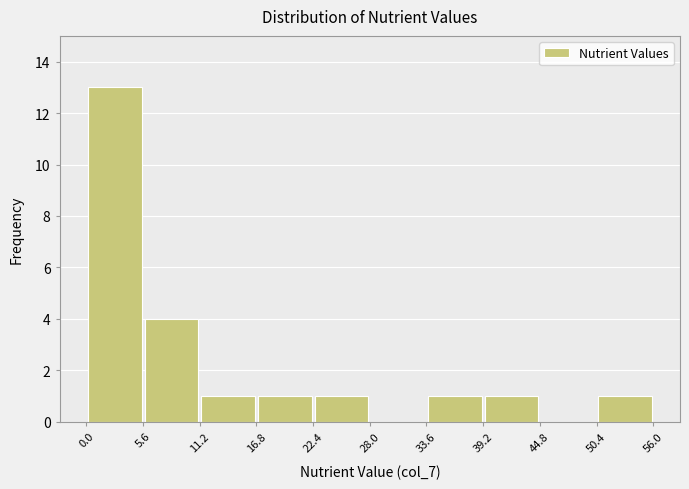

What is the height of the bar covering 11.2 to 16.8 on the x-axis? The values are not printed on the chart, so give them approximately, as read against the axis.

1